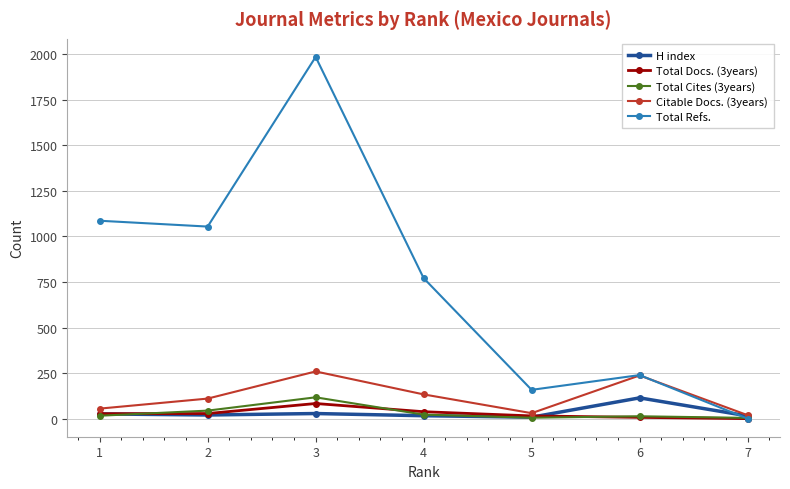

What is the total value across all series at 7?

38